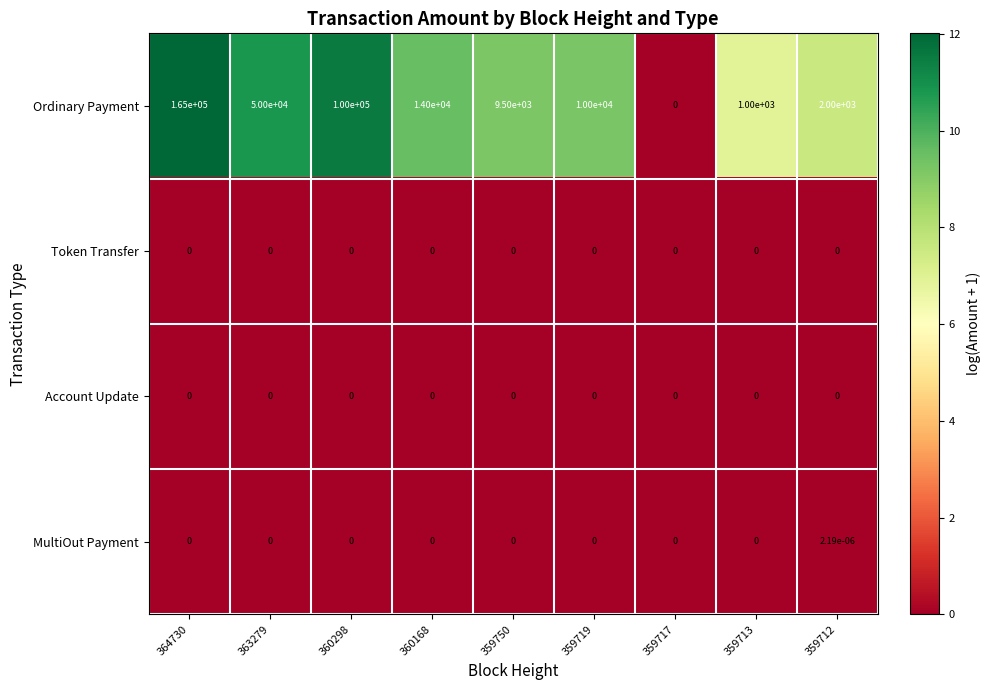

Is it true that MultiOut Payment equals 0.0 at 360168?

True